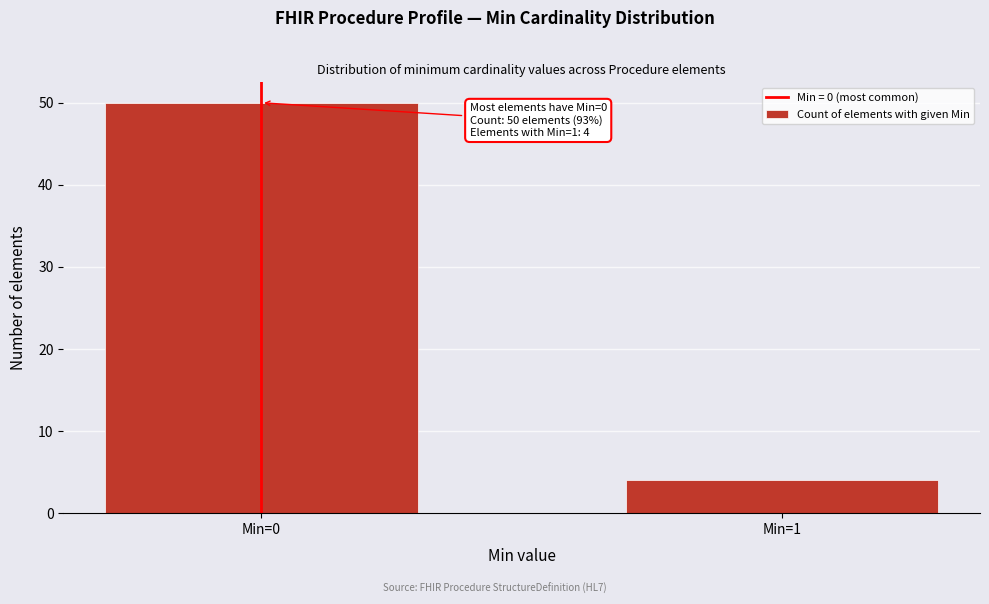

Reading left to right, transcribe all the data shown in this chart.

Min=0=50	Min=1=4